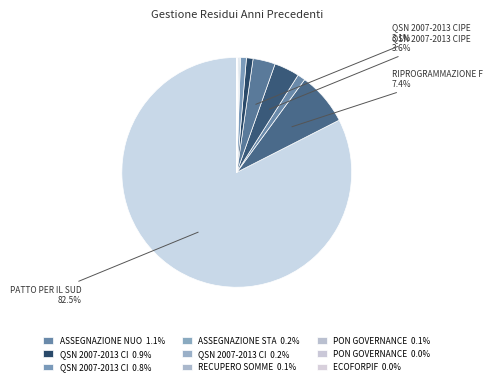

To the nearest percent, what is the average slice percentage?

8%